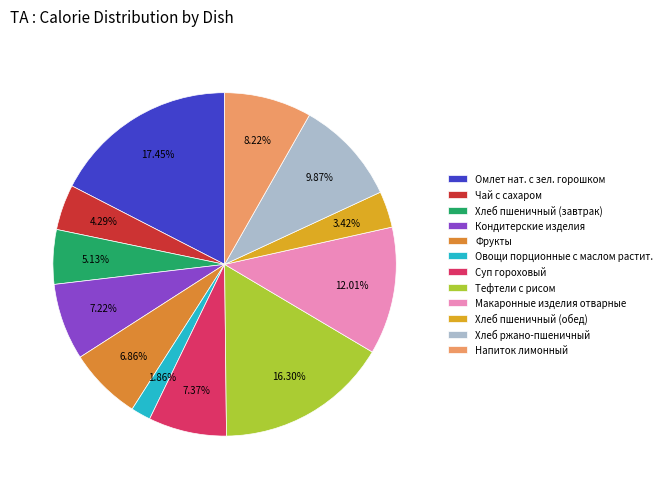

What percentage is the Хлеб ржано-пшеничный slice, to the nearest percent?

10%